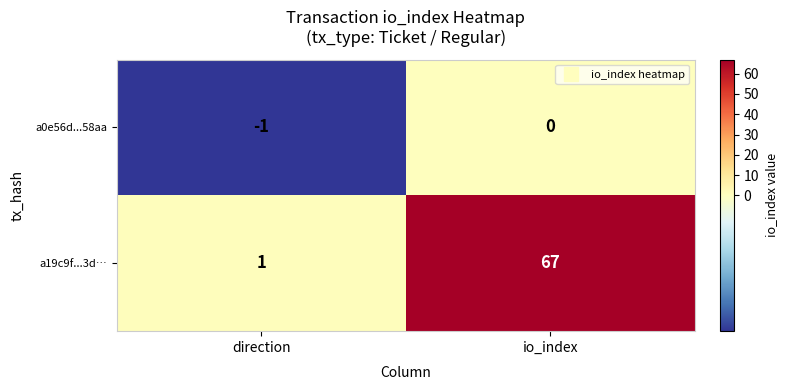

What is the smallest value displayed?

-1